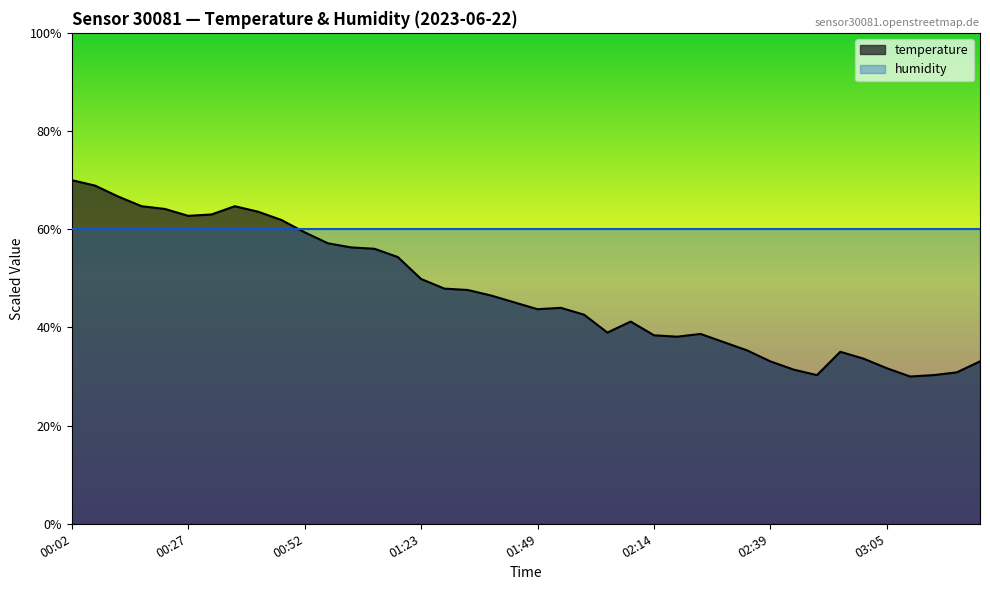

What is the value of the 24th point from the left?

39.0